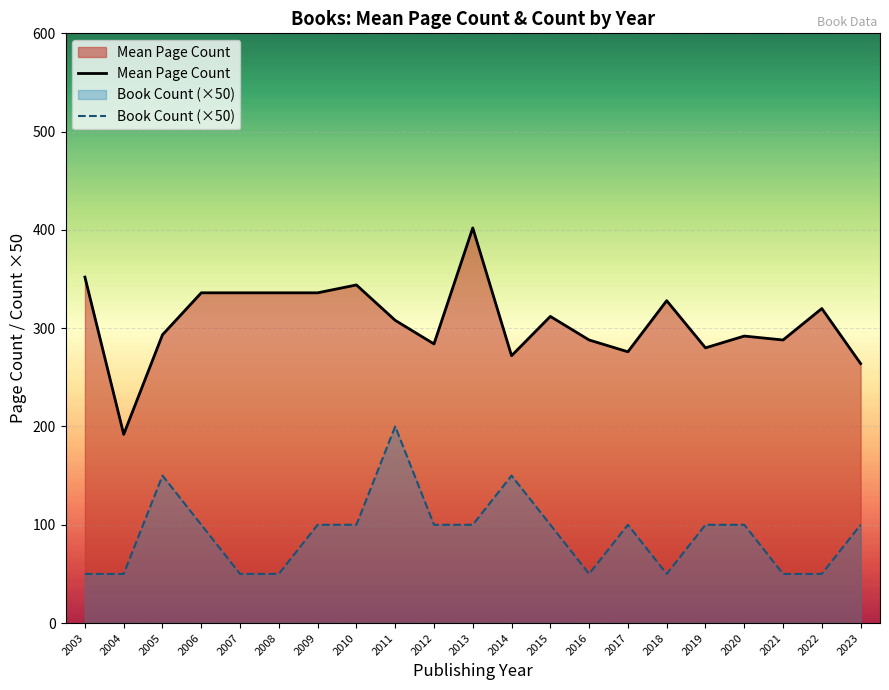

Where does the Book Count (×50) series first go above 100?

2005